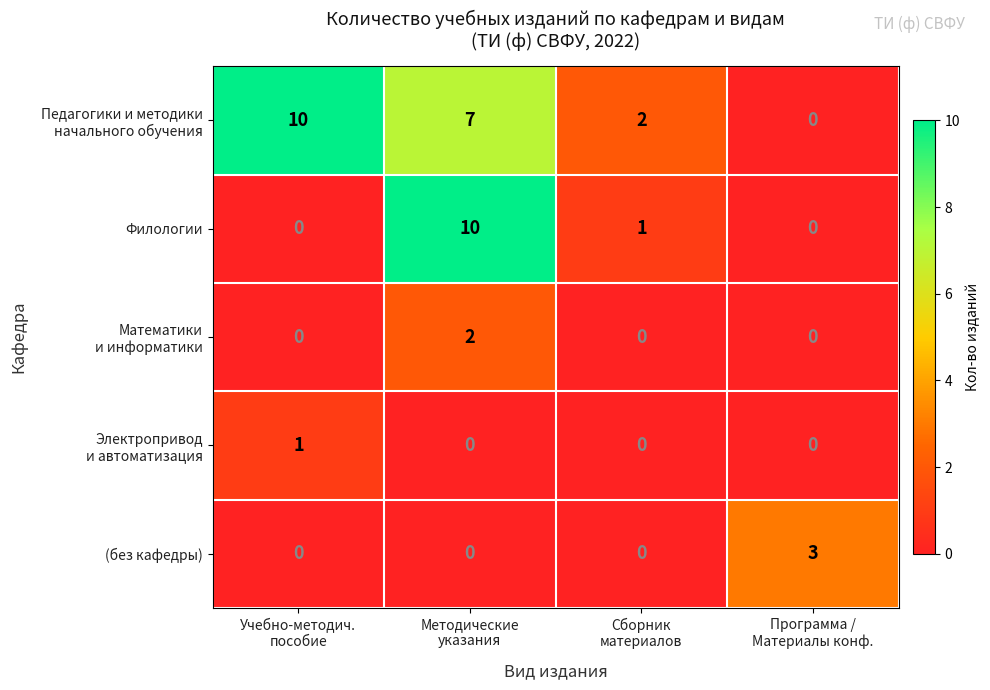

What is the greatest value displayed?

10